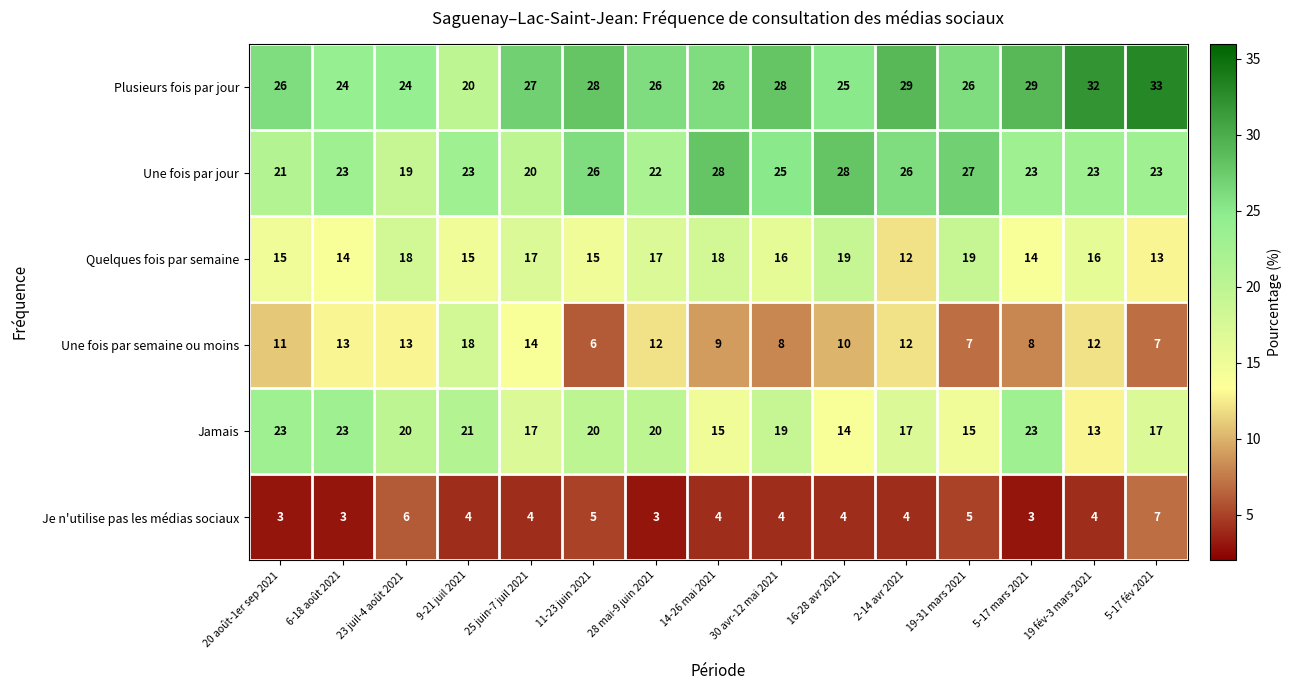

Read the Plusieurs fois par jour value at 5-17 fév 2021, to the nearest 5.

35